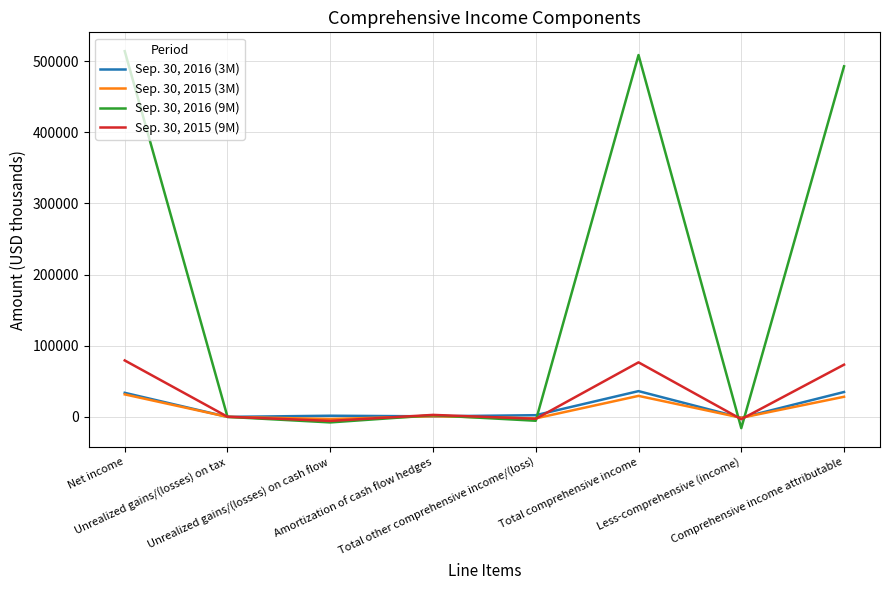

List the series in order of their peak value, lowest first.

Sep. 30, 2015 (3M), Sep. 30, 2016 (3M), Sep. 30, 2015 (9M), Sep. 30, 2016 (9M)